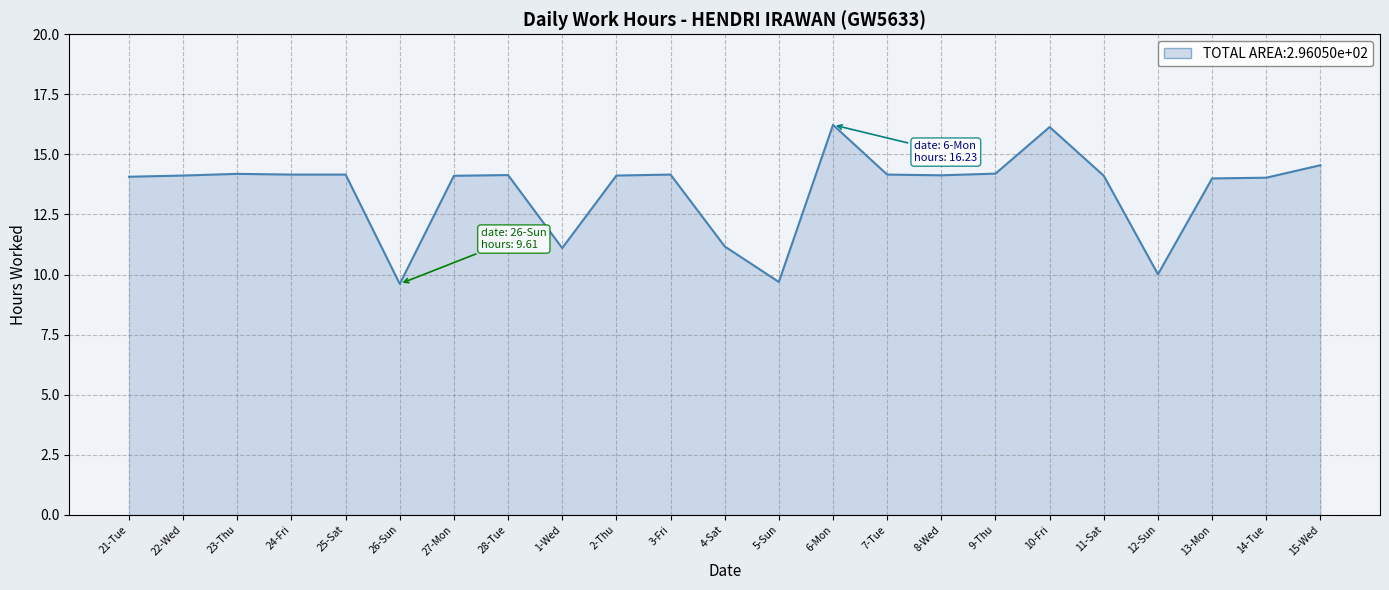

How many distinct data groups are displayed?

1